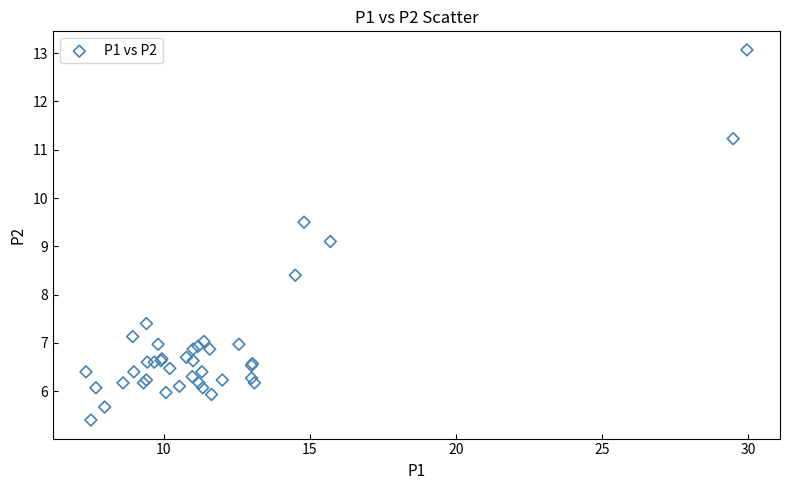

What Y value in the scatter plot is closest to 9?

9.1